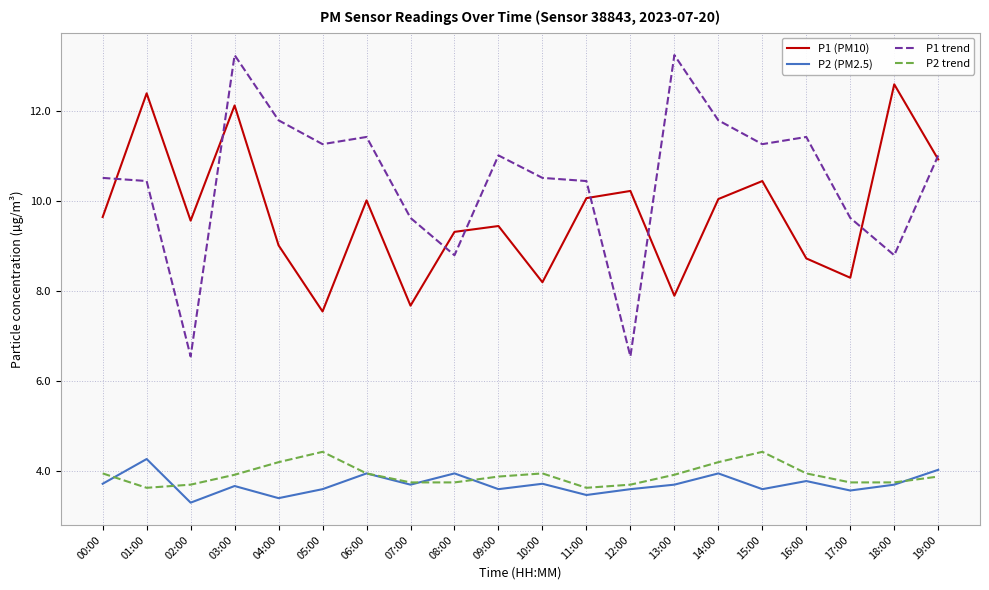

What is the average value of the P2 (PM2.5) series?

3.7